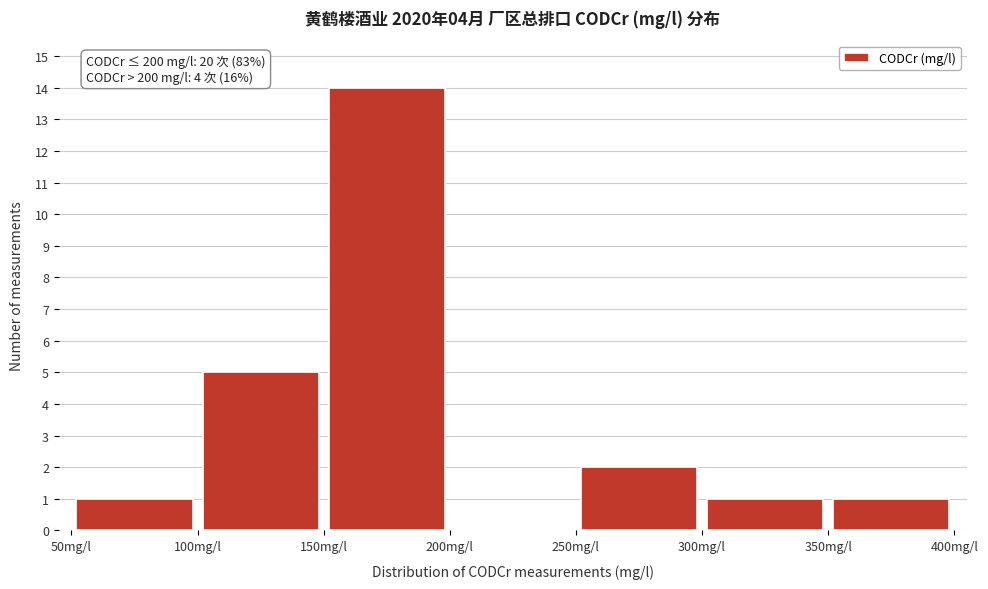

Which range on the x-axis has the tallest bar?

150 to 200